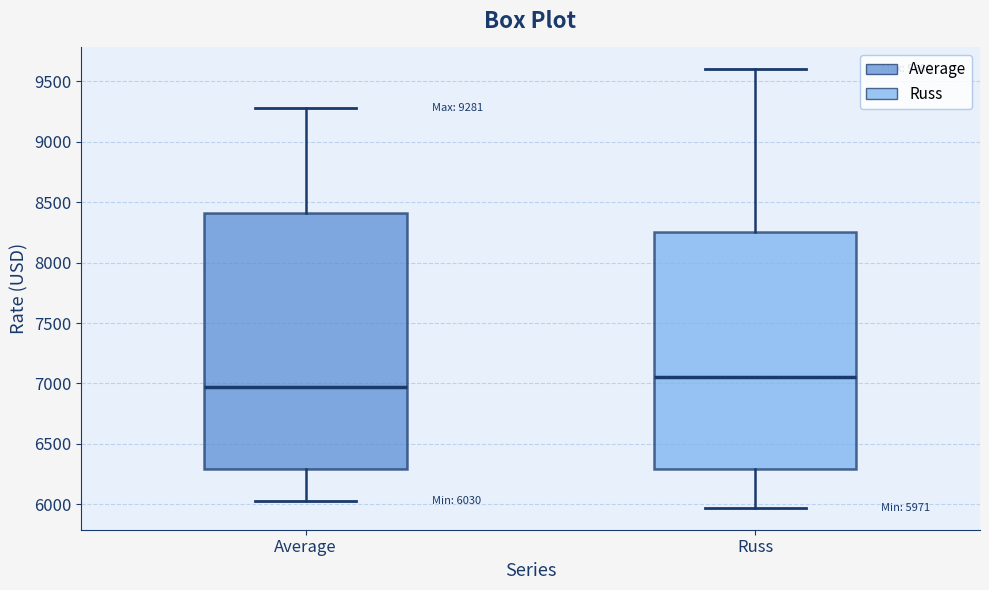

Which box is the tallest, from its lower edge to its upper edge?

Average